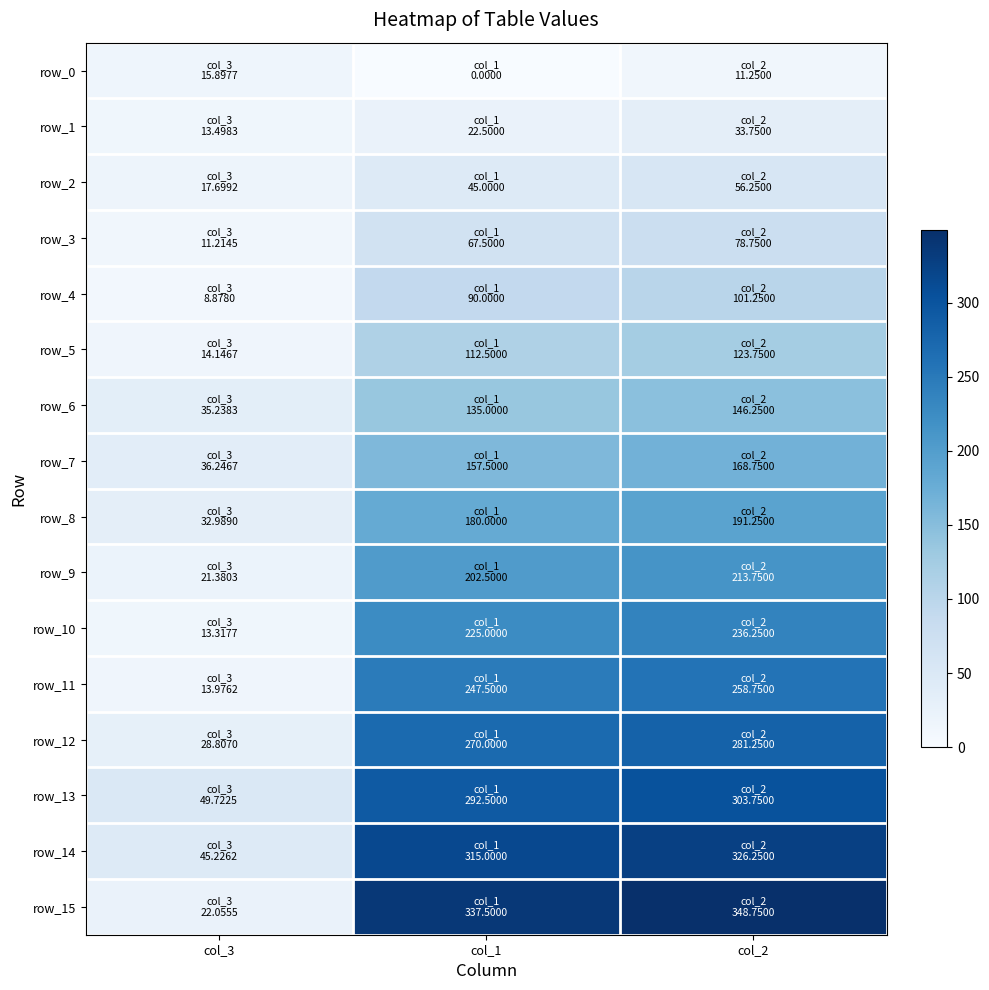

How many data points does each series have?

3